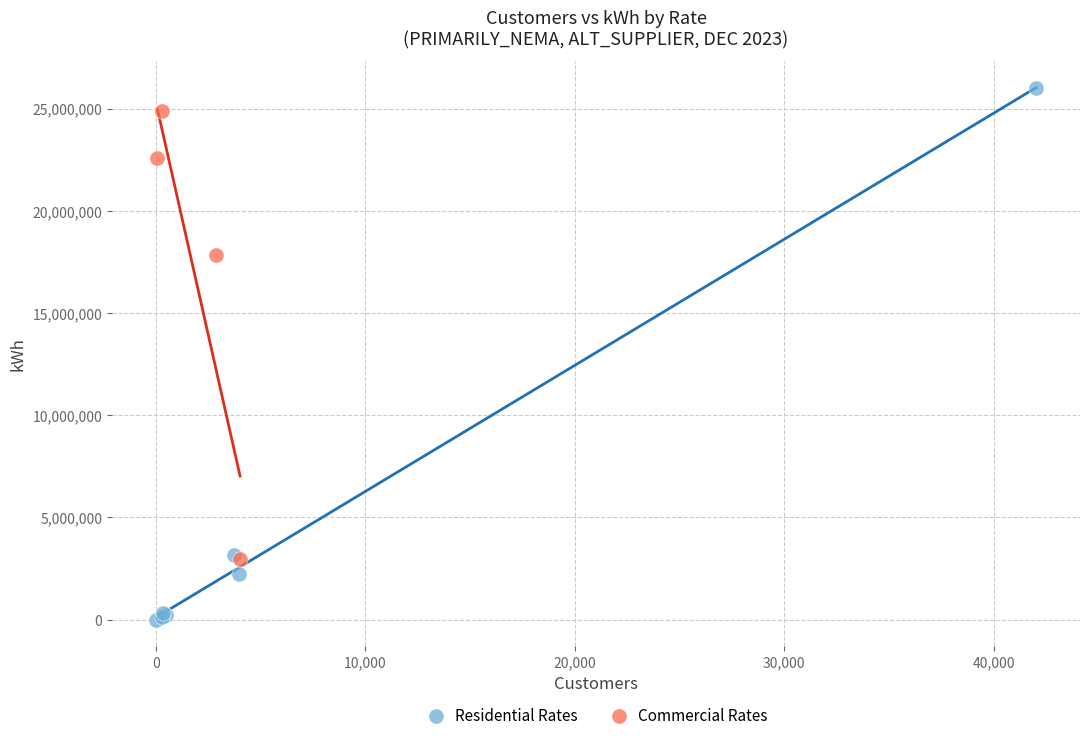

Which series contains the lowest Y value?

Residential Rates